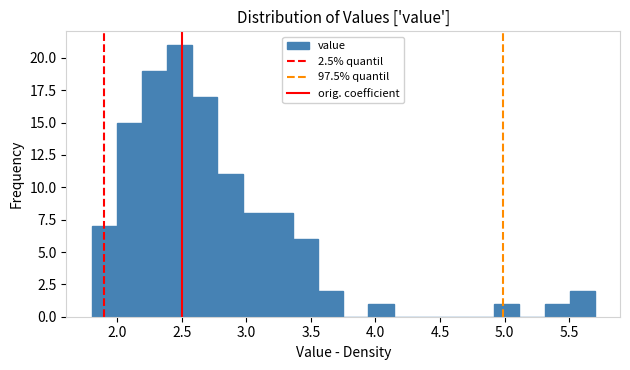

Around what value on the x-axis is the tallest bar? Give the approximate position of its centre, as read against the axis.

2.50